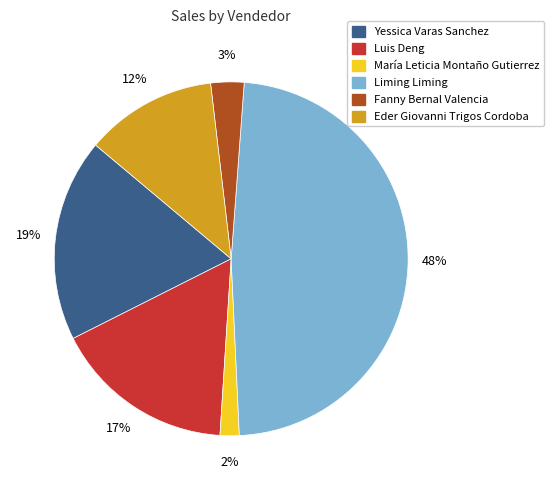

Is there any slice that represents more than half of the pie?

No